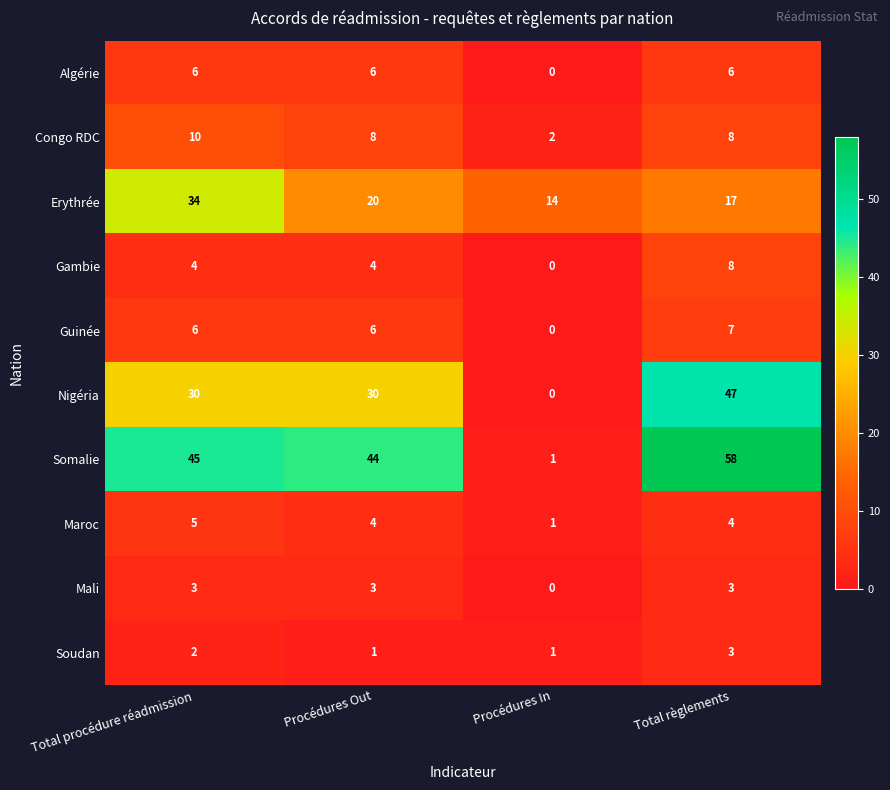

How many Guinée values are between 6 and 7?

3